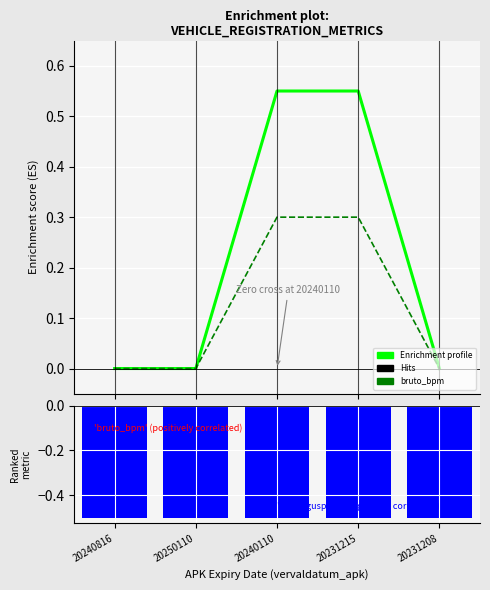

Is it true that bruto_bpm equals 0.1 at 20240816?

False